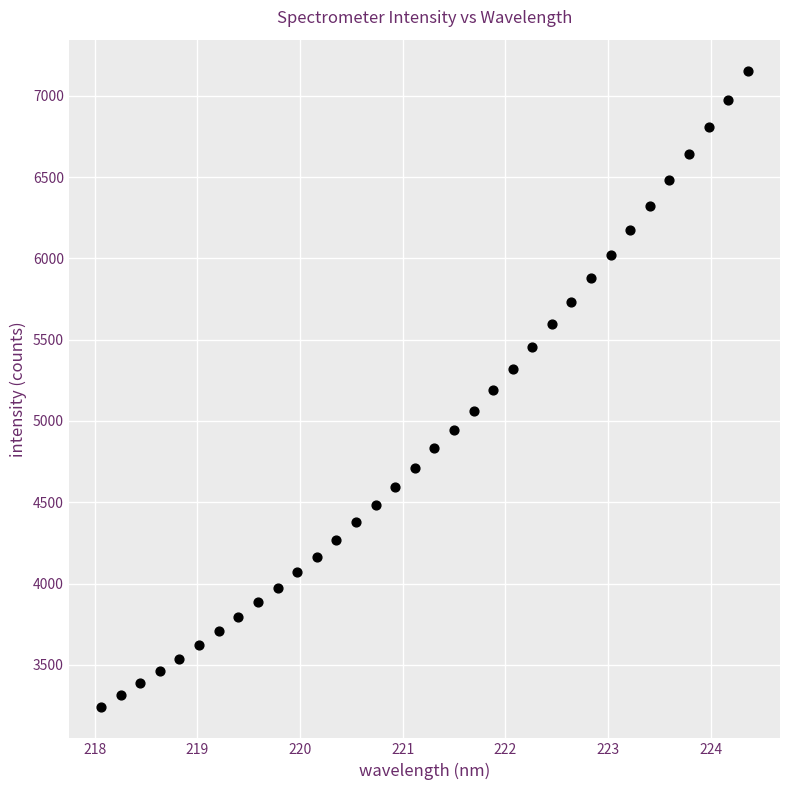

What is the range of Y values (max minus min)?

3906.4